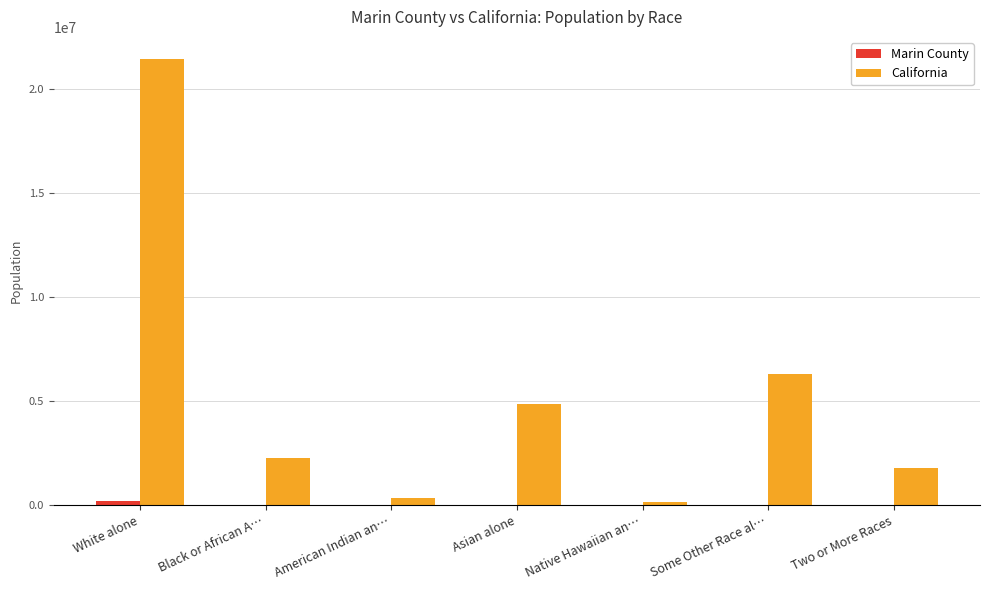

How many series are shown in this chart?

2